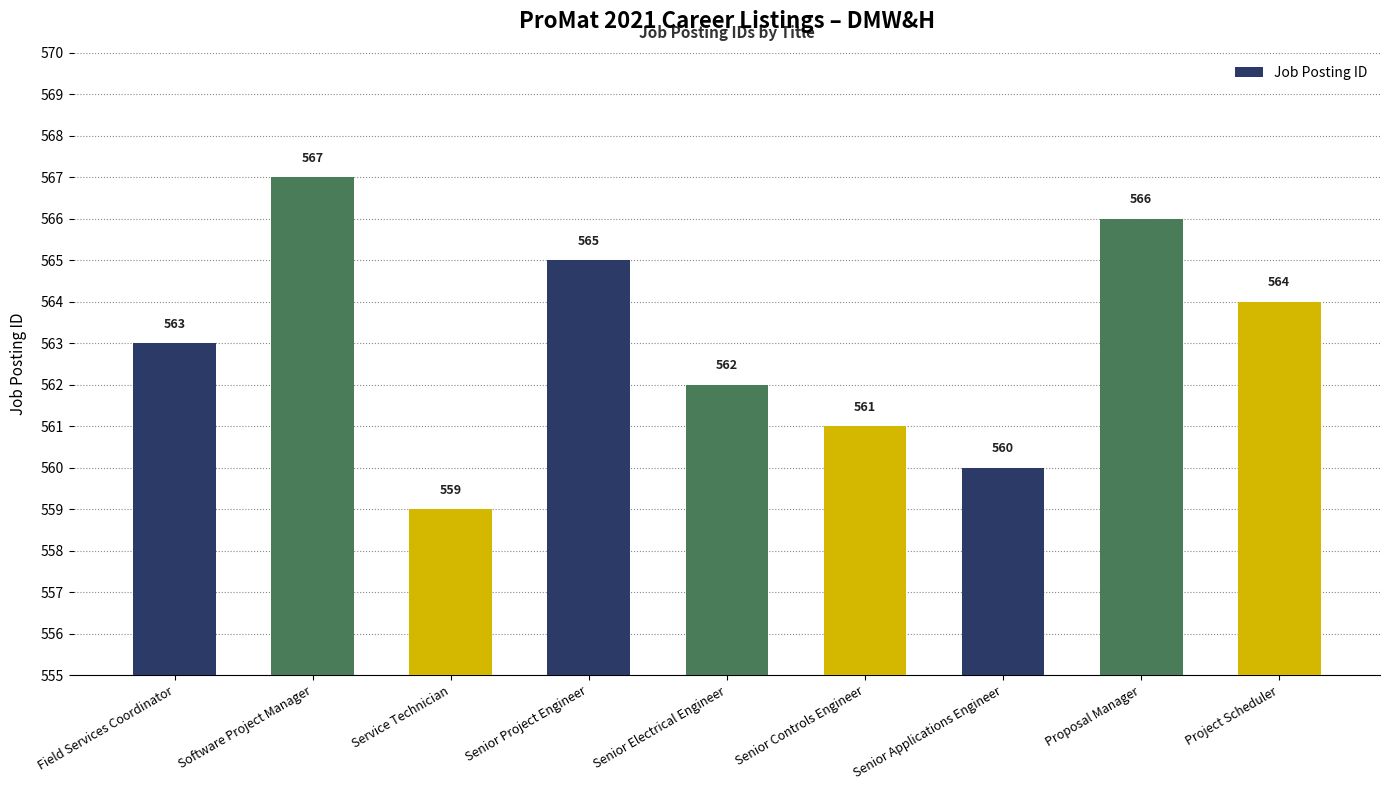

Does the chart contain any negative values?

No